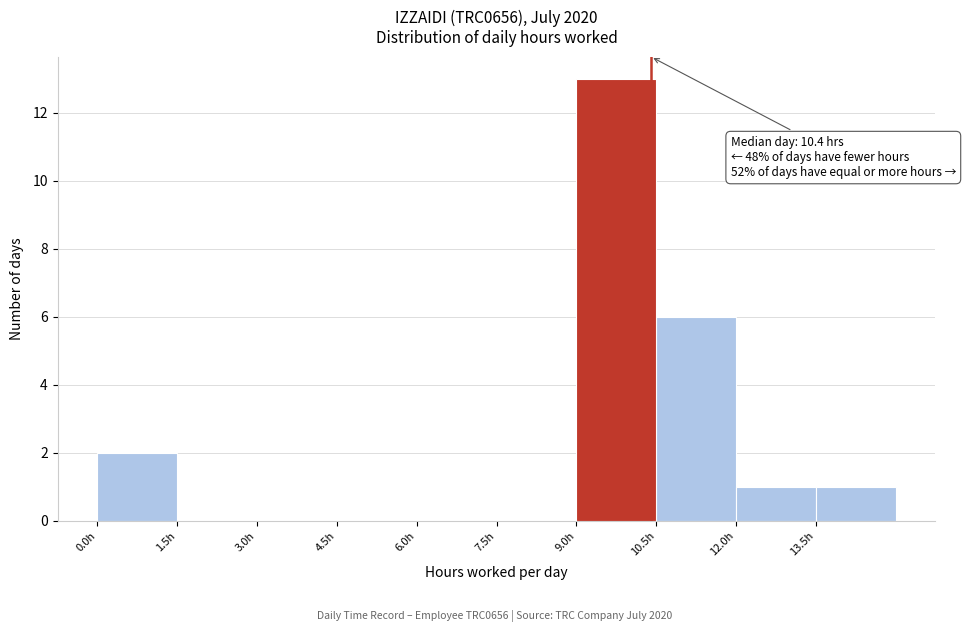

Which range on the x-axis has the tallest bar?

9.0 to 10.5